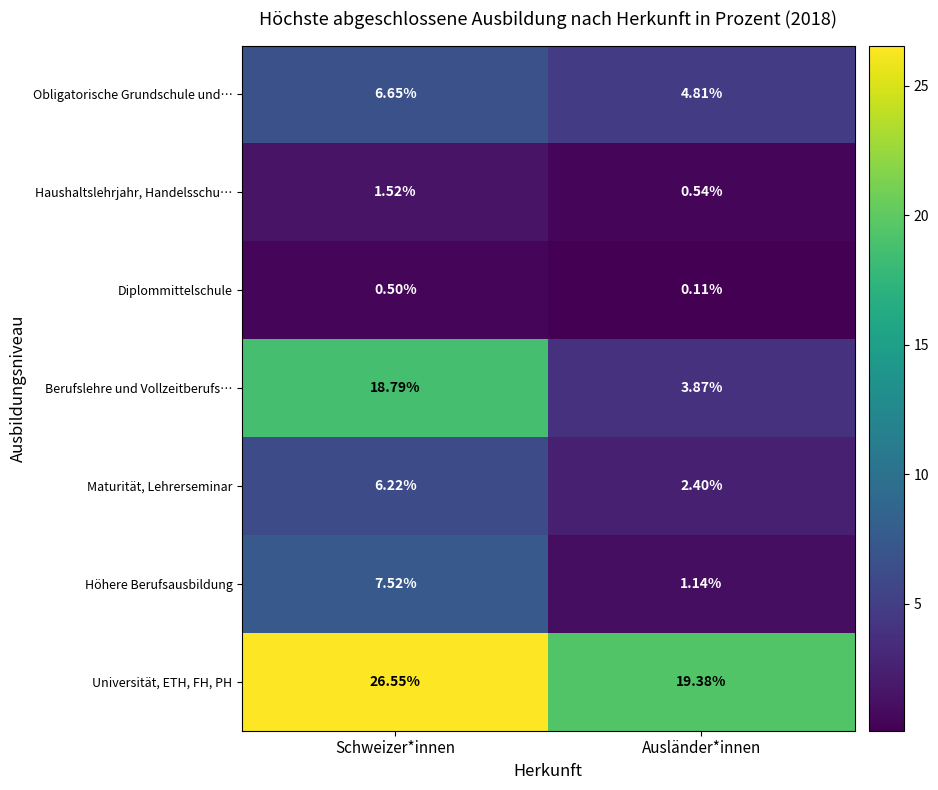

At which label does Höhere Berufsausbildung reach its peak?

Schweizer*innen